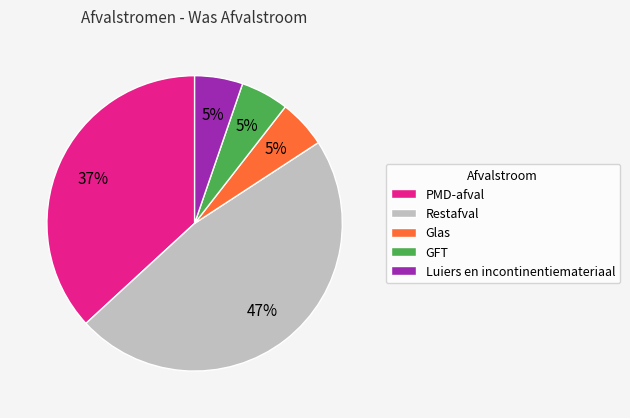

Is the sum of PMD-afval and Luiers en incontinentiemateriaal greater than half?

No